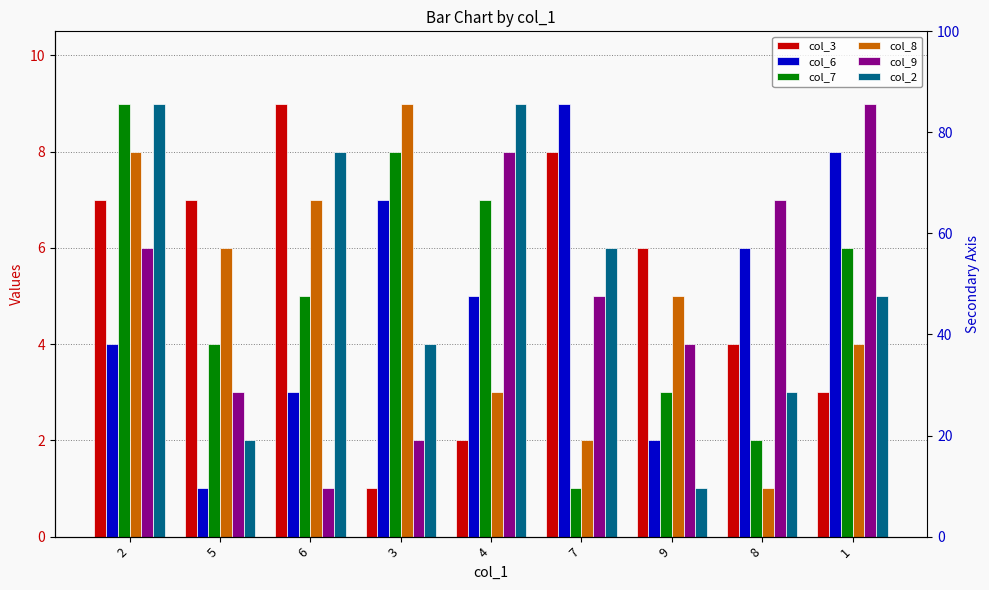

What is the sum of all col_7 values?

45